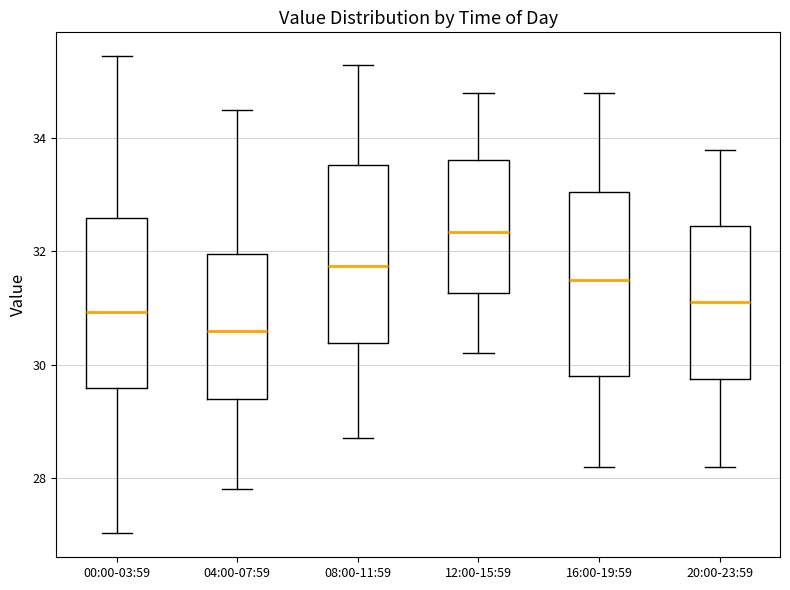

Reading left to right, transcribe this box plot: for each box, give where its median line is, the range the box spans, and where its two whiskers end, as read against the y-axis. The values are not printed on the chart, so give them approximately, as read against the axis.

00:00-03:59: median 31.0, box 29.6 to 32.6, whiskers 27.0 to 35.4
04:00-07:59: median 30.6, box 29.4 to 32.0, whiskers 27.8 to 34.6
08:00-11:59: median 31.8, box 30.4 to 33.6, whiskers 28.8 to 35.4
12:00-15:59: median 32.4, box 31.2 to 33.6, whiskers 30.2 to 34.8
16:00-19:59: median 31.6, box 29.8 to 33.0, whiskers 28.2 to 34.8
20:00-23:59: median 31.2, box 29.8 to 32.4, whiskers 28.2 to 33.8